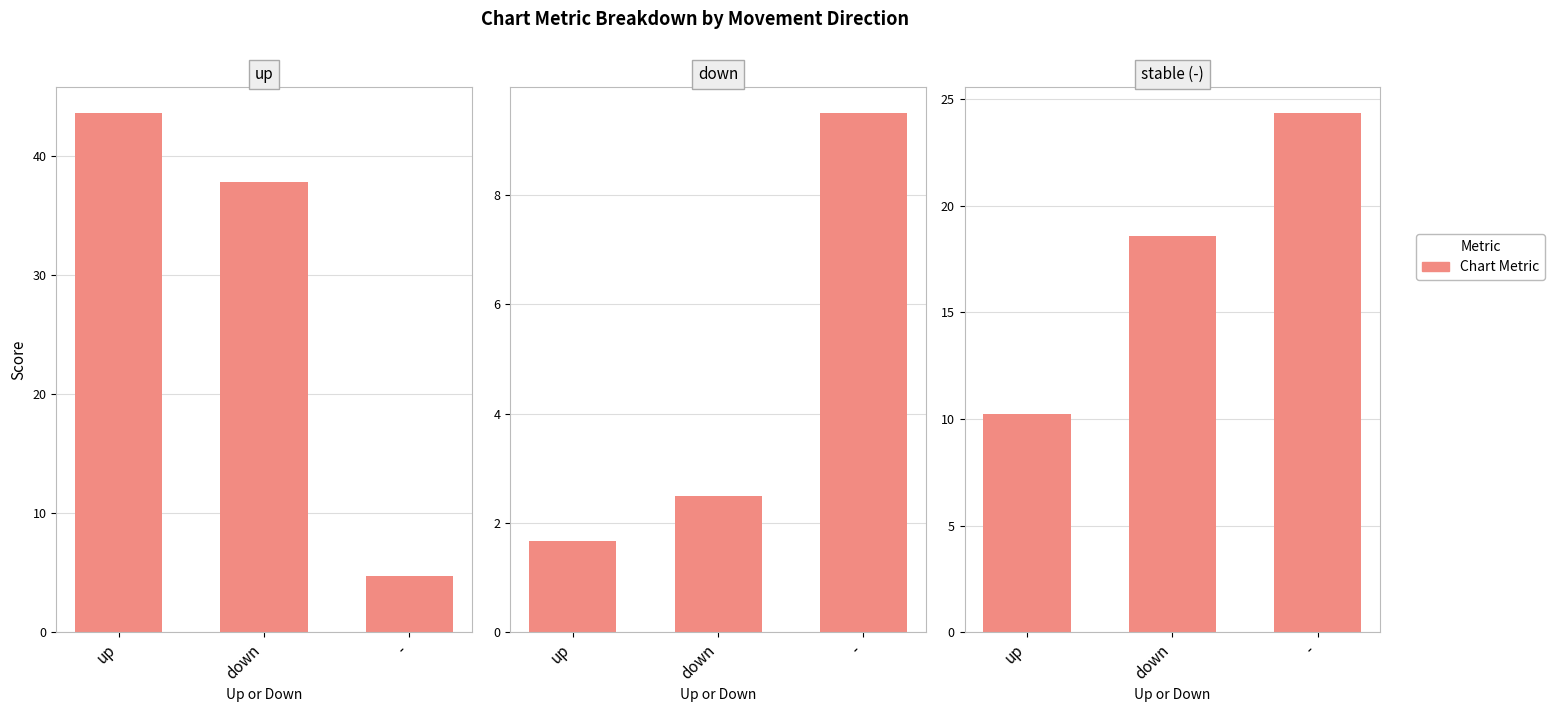

Reading left to right, transcribe all the data shown in this chart.

weeks_values: 43.6	37.8	4.8
peak_values: 1.7	2.5	9.5
position_values: 10.2	18.6	24.3